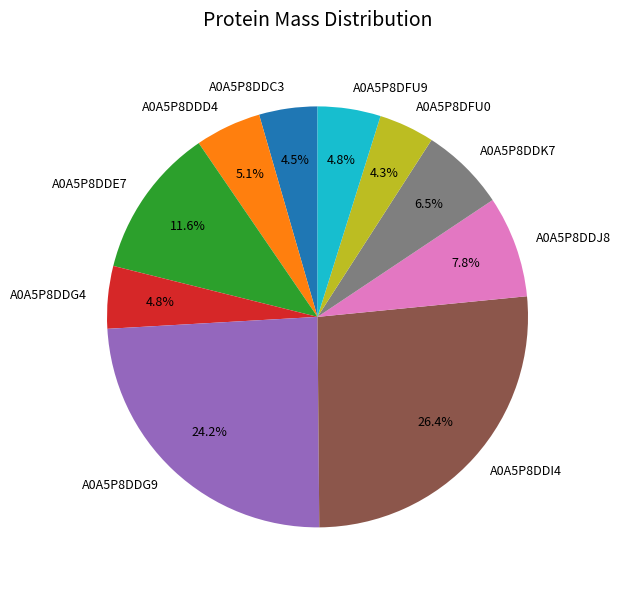

To the nearest percent, what portion does A0A5P8DDD4 represent?

5%